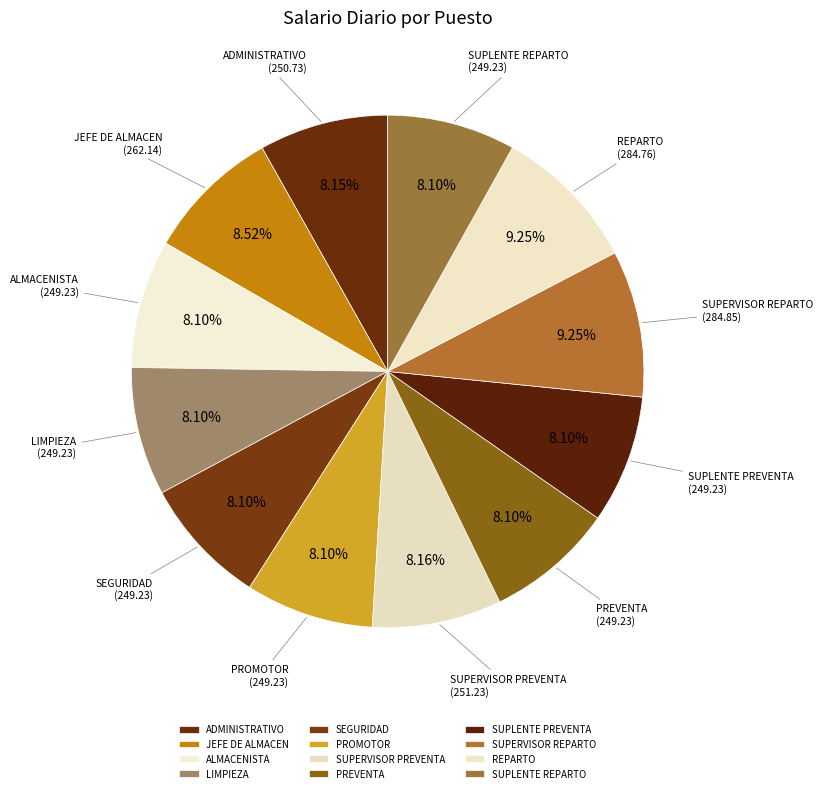

Do LIMPIEZA and SUPERVISOR PREVENTA together represent more than half of the pie?

No